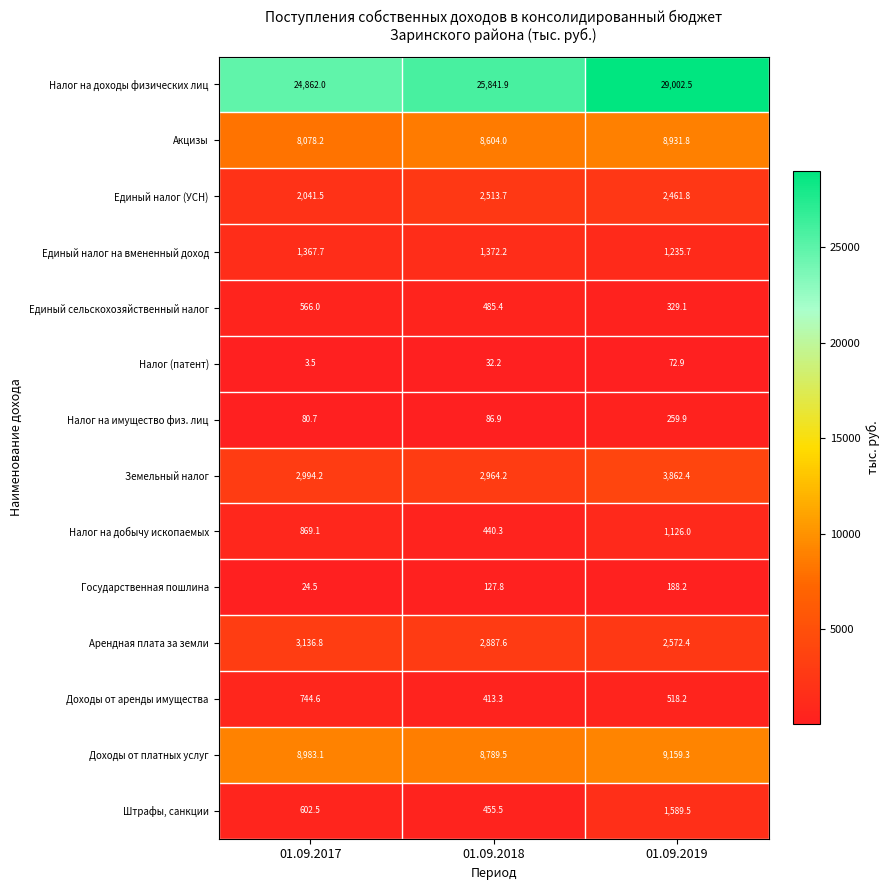

Which series changed the most between 01.09.2017 and 01.09.2019?

Налог на доходы физических лиц